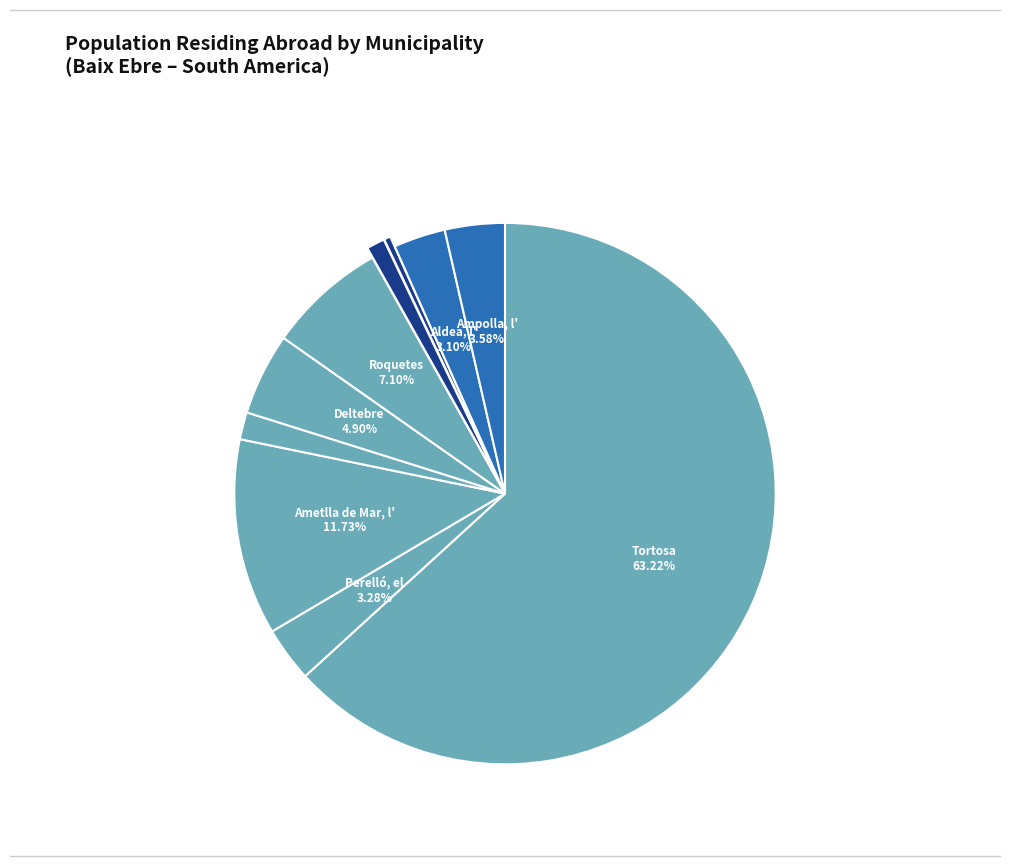

Which category has the smallest portion of the pie?

Alfara de Carles